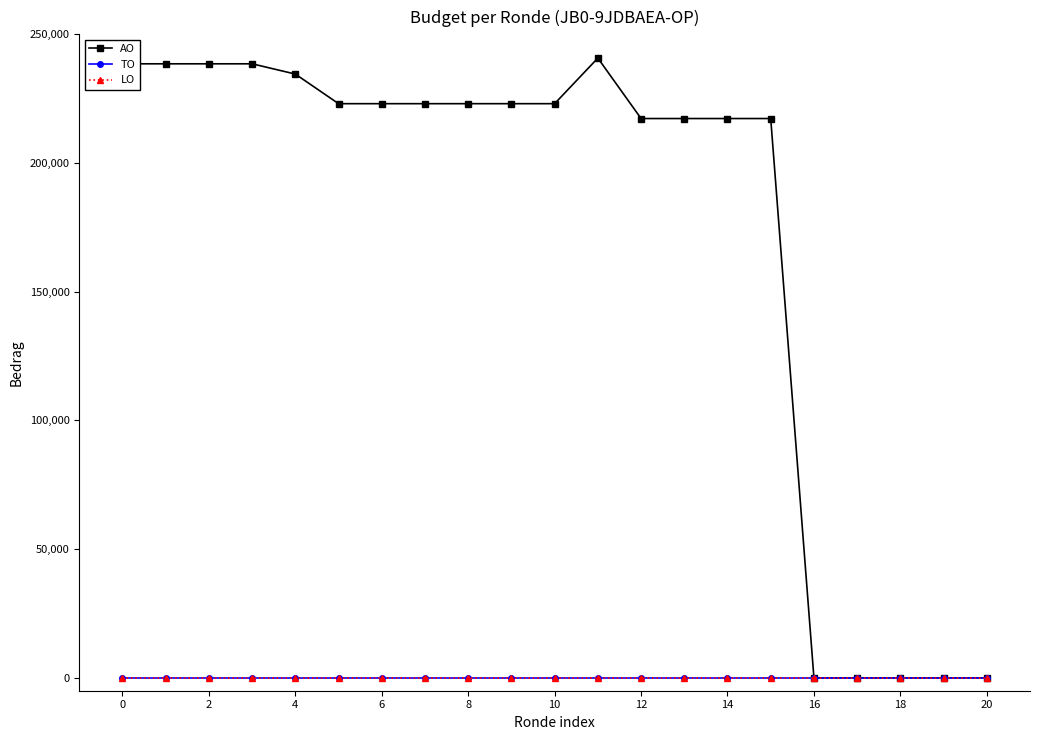

True or false: TO and AO intersect in this chart.

False